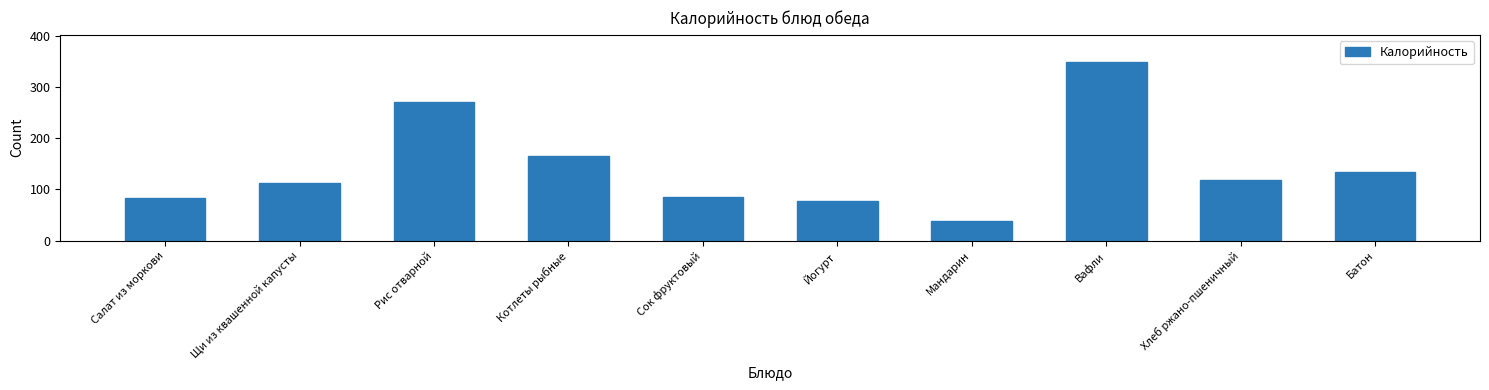

Reading right to left, what are all the values shown in this chart?

134.0	119.0	350.0	38.0	78.0	86.0	165.8	271.3	112.2	82.6